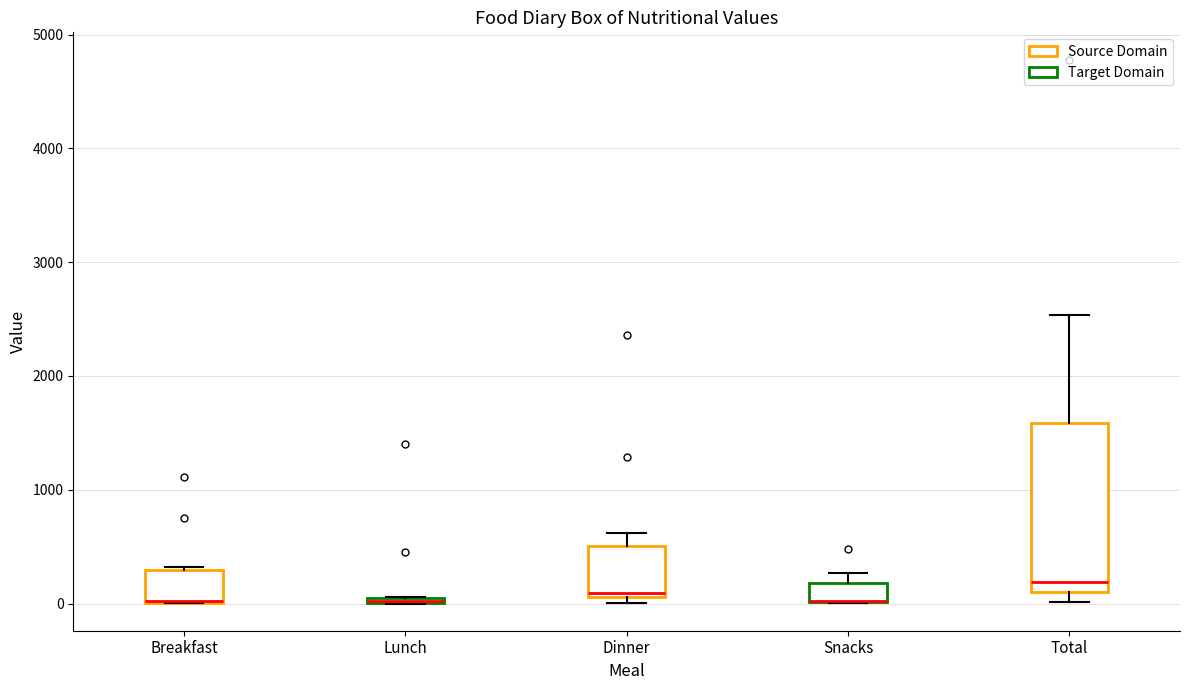

Comparing the boxes themselves (not the whiskers), which one is the tallest?

Total